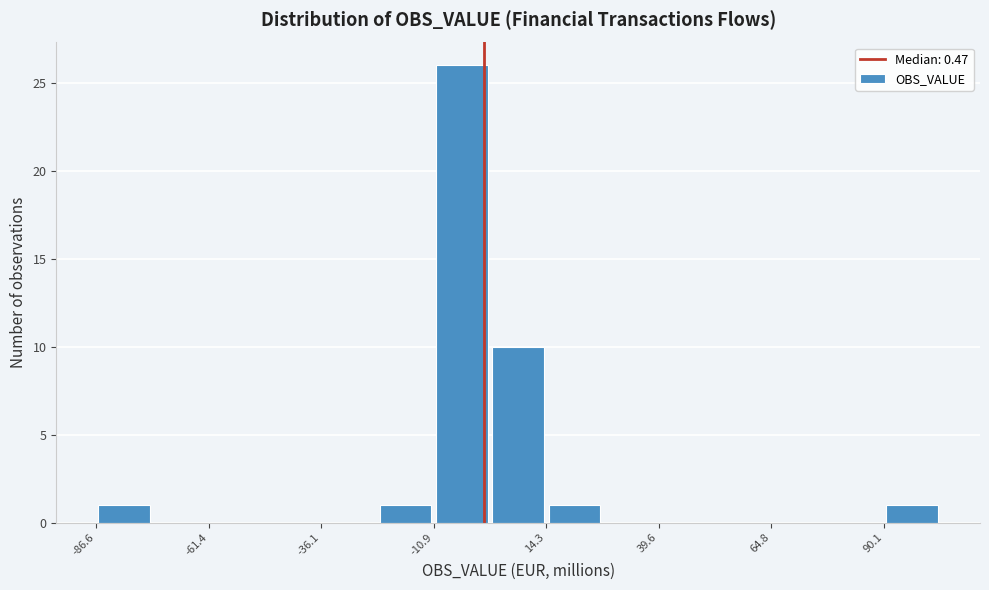

Around what value on the x-axis is the tallest bar? Give the approximate position of its centre, as read against the axis.

-5